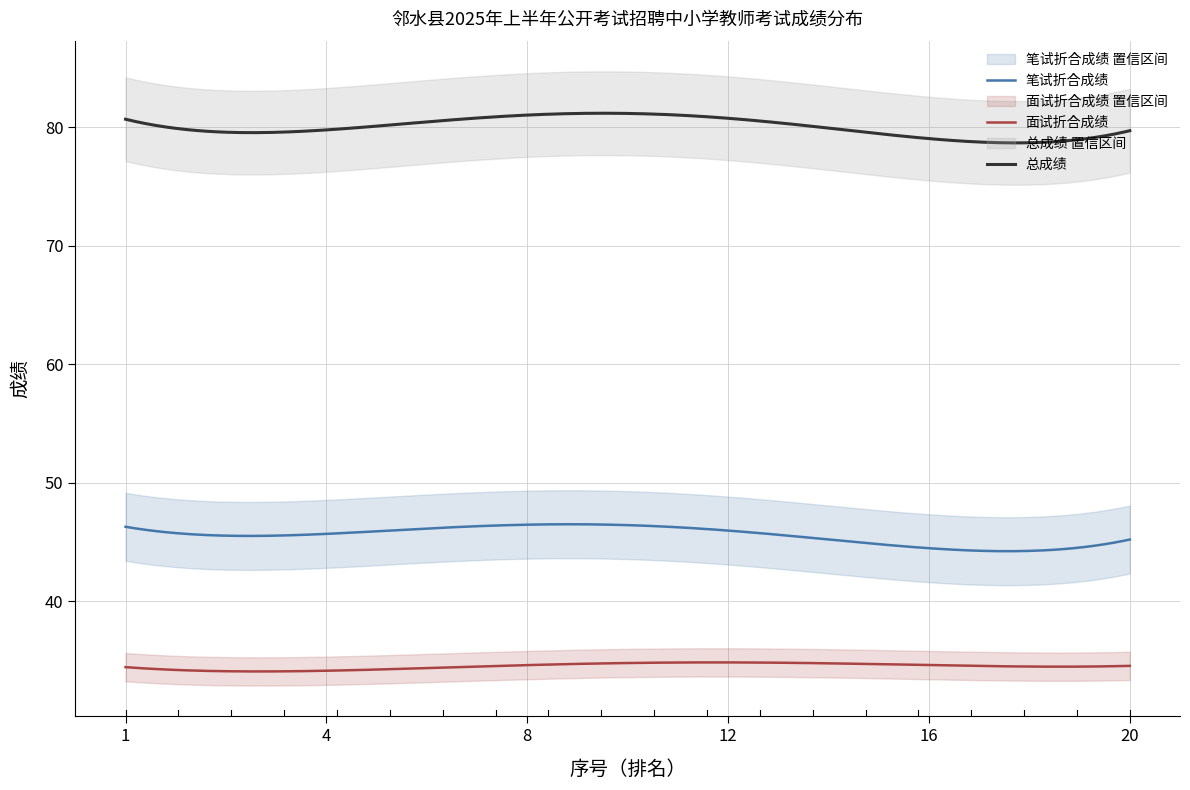

Which series has the largest total across all categories?

总成绩